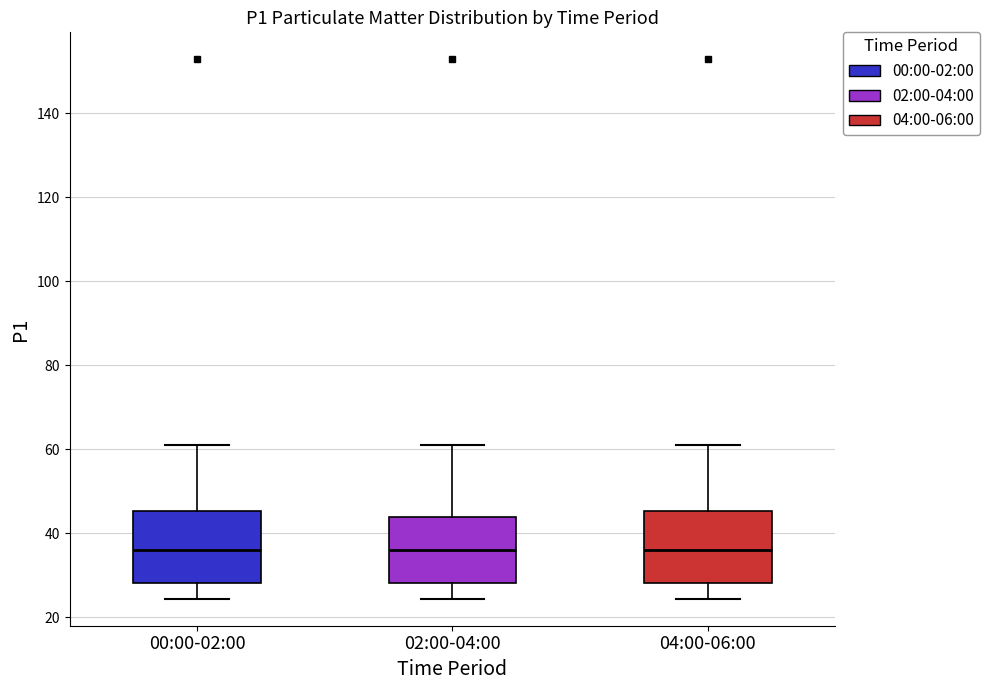

Reading left to right, transcribe this box plot: for each box, give where its median line is, the range the box spans, and where its two whiskers end, as read against the y-axis. The values are not printed on the chart, so give them approximately, as read against the axis.

00:00-02:00: median 36, box 28 to 46, whiskers 24 to 60
02:00-04:00: median 36, box 28 to 44, whiskers 24 to 60
04:00-06:00: median 36, box 28 to 46, whiskers 24 to 60